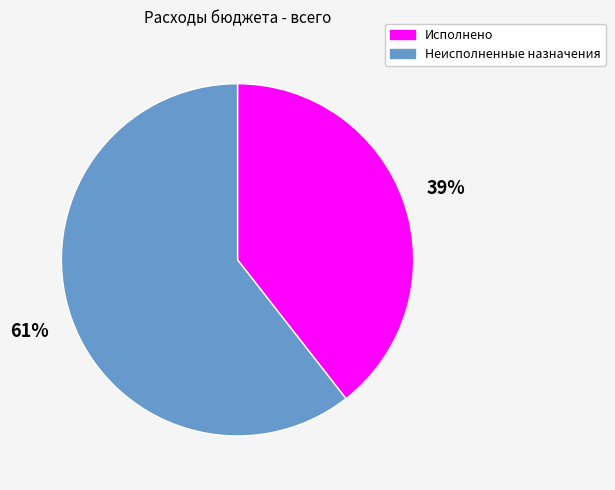

What percentage is the Неисполненные назначения slice, to the nearest percent?

61%